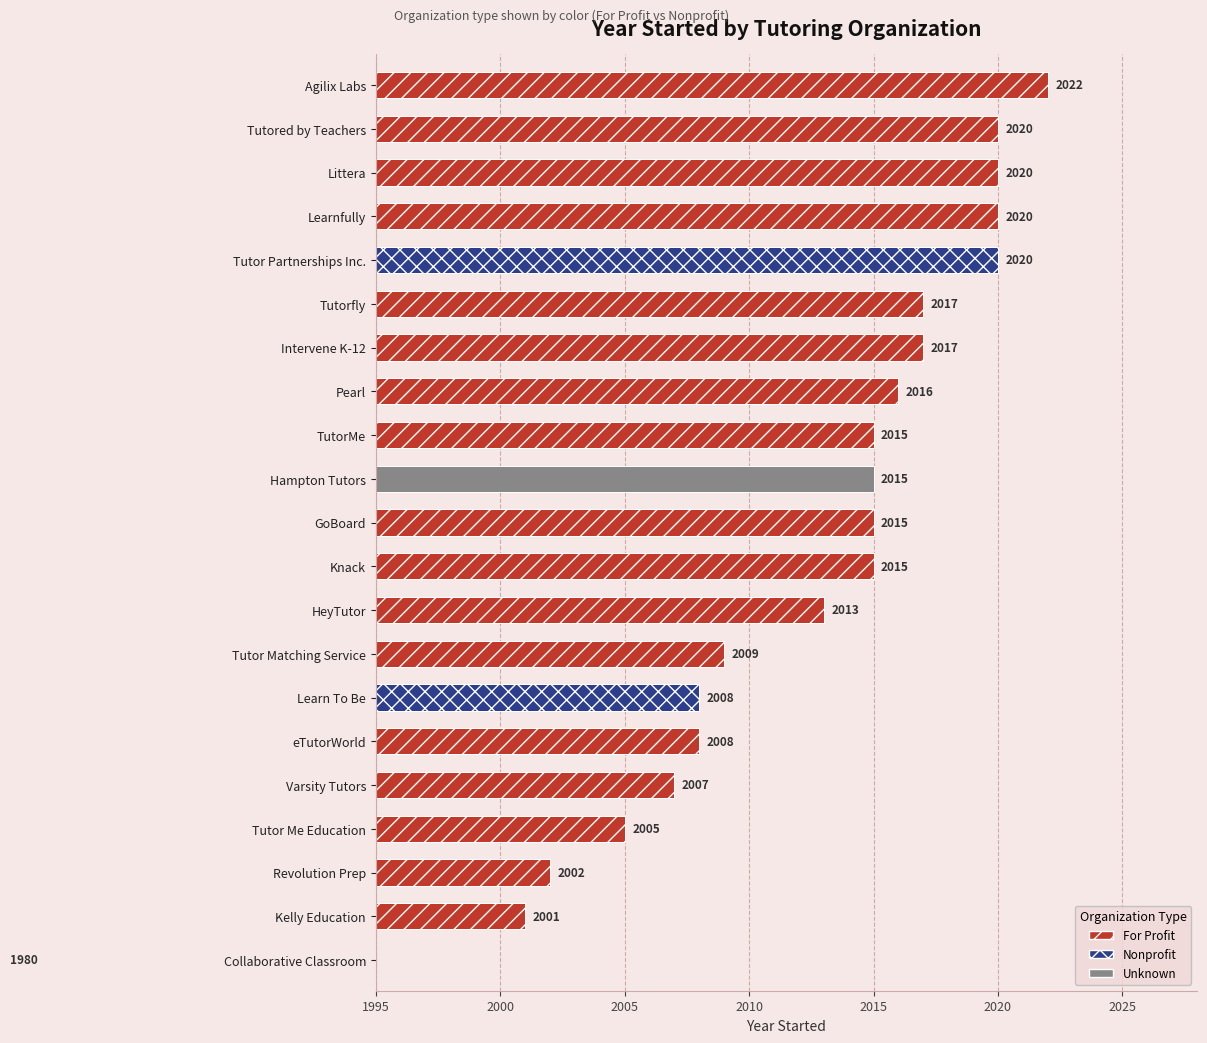

Rank the categories by value from highest to lowest.

Agilix Labs, Learnfully, Littera, Tutor Partnerships Inc., Tutored by Teachers, Intervene K-12, Tutorfly, Pearl, GoBoard, Hampton Tutors, Knack, TutorMe, HeyTutor, Tutor Matching Service, eTutorWorld, Learn To Be, Varsity Tutors, Tutor Me Education, Revolution Prep, Kelly Education, Collaborative Classroom